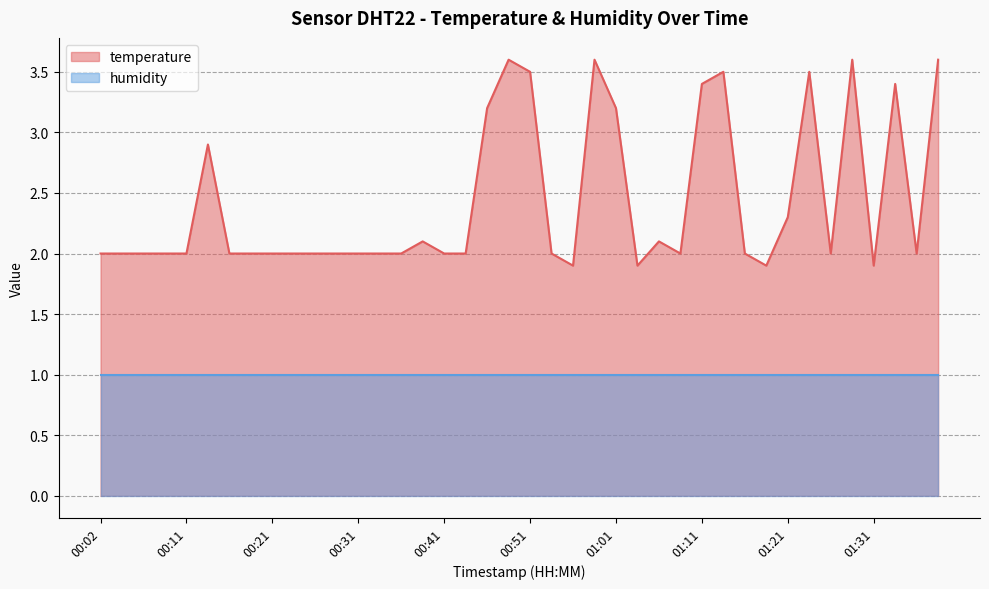

List the labels in order of value, largest first.

00:49, 00:58, 01:28, 01:38, 00:51, 01:13, 01:23, 01:11, 01:33, 00:46, 01:01, 00:14, 01:21, 00:39, 01:06, 00:02, 00:04, 00:07, 00:09, 00:11, 00:16, 00:19, 00:21, 00:24, 00:26, 00:29, 00:31, 00:34, 00:36, 00:41, 00:44, 00:53, 01:08, 01:16, 01:26, 01:36, 00:56, 01:03, 01:18, 01:31